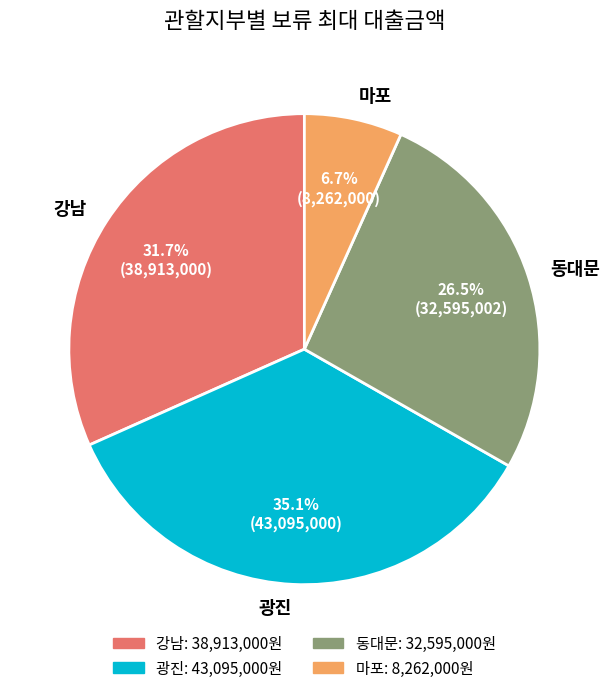

To the nearest percent, what is the difference between the largest and smallest slice percentages?

28%